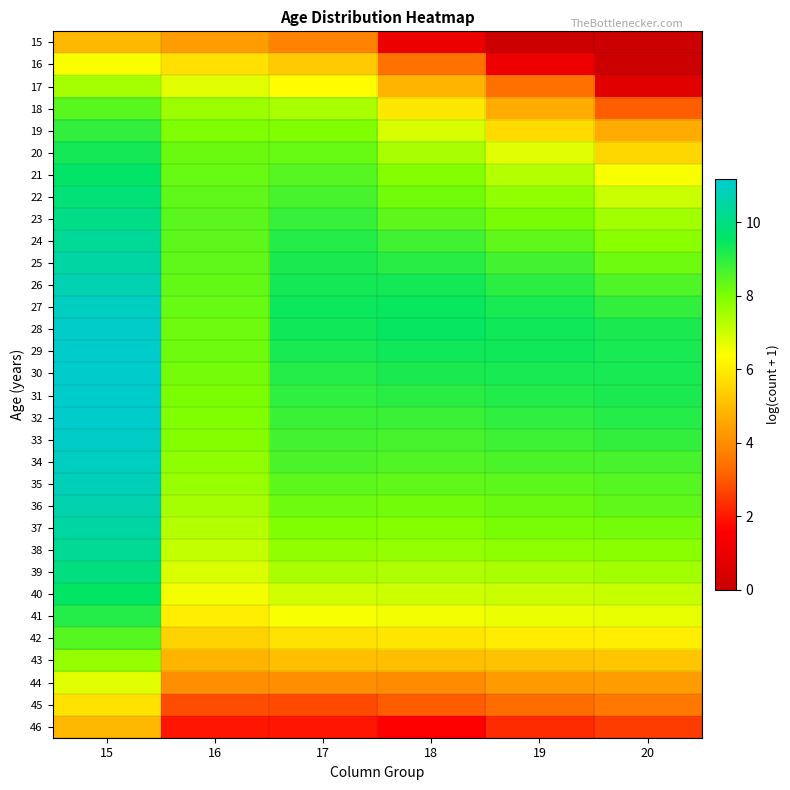

Which has a higher value, 15 or 17?

15